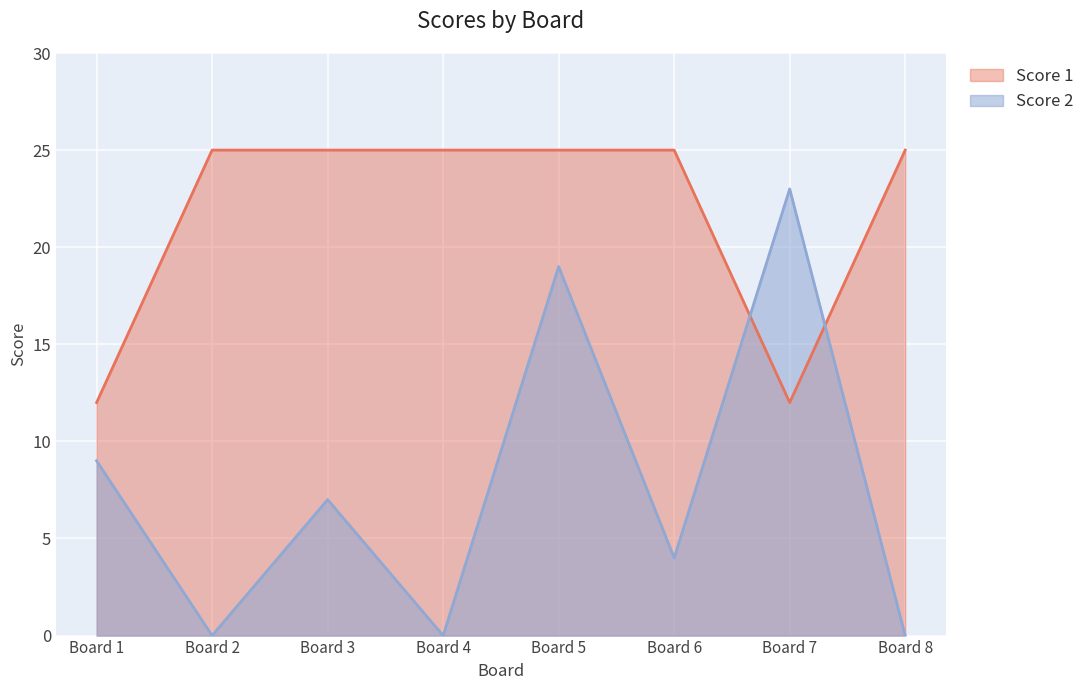

Is the value of Score 2 at Board 8 greater than the value of Score 1 at Board 1?

No